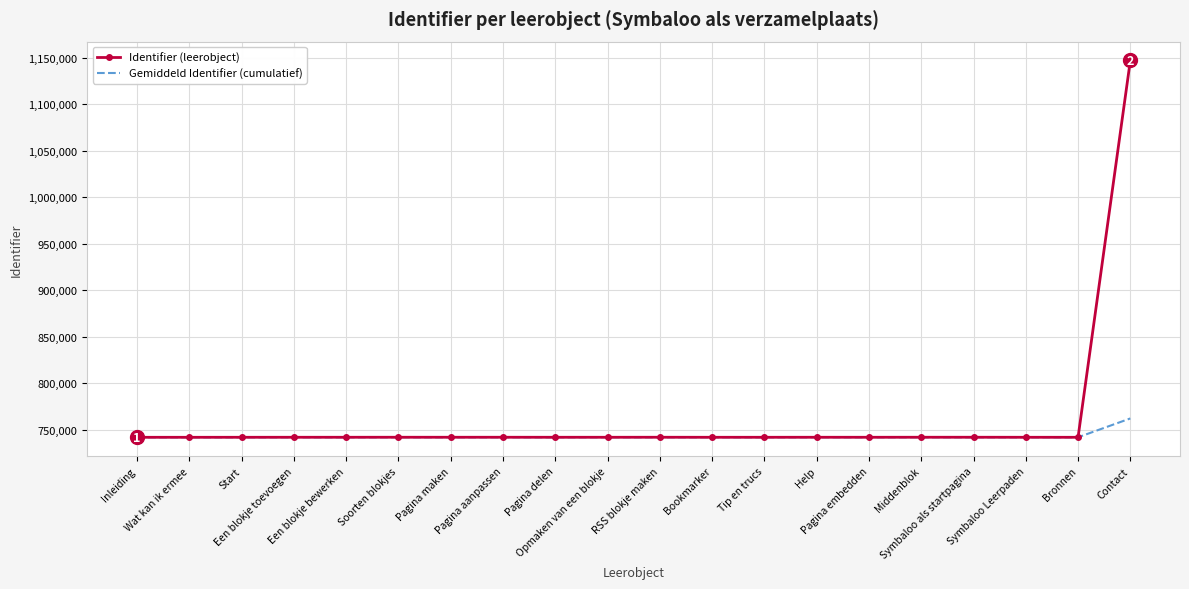

What is the maximum value for Identifier (leerobject)?

1147298.0